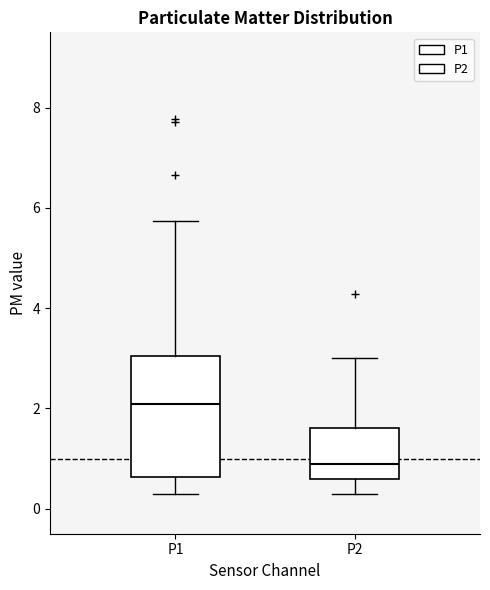

Comparing the boxes themselves (not the whiskers), which one is the tallest?

P1